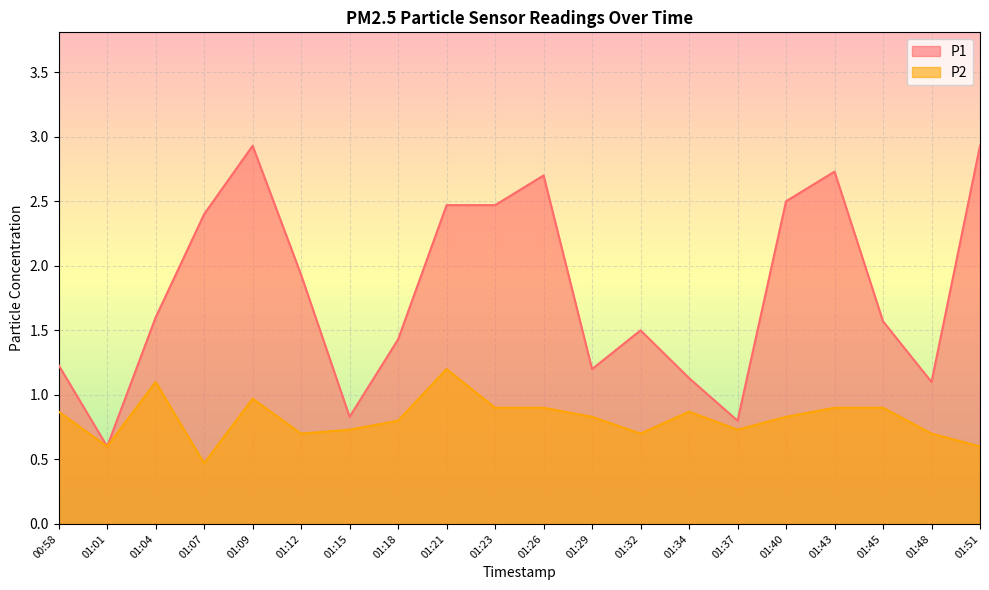

What position from the right is 01:12?

15